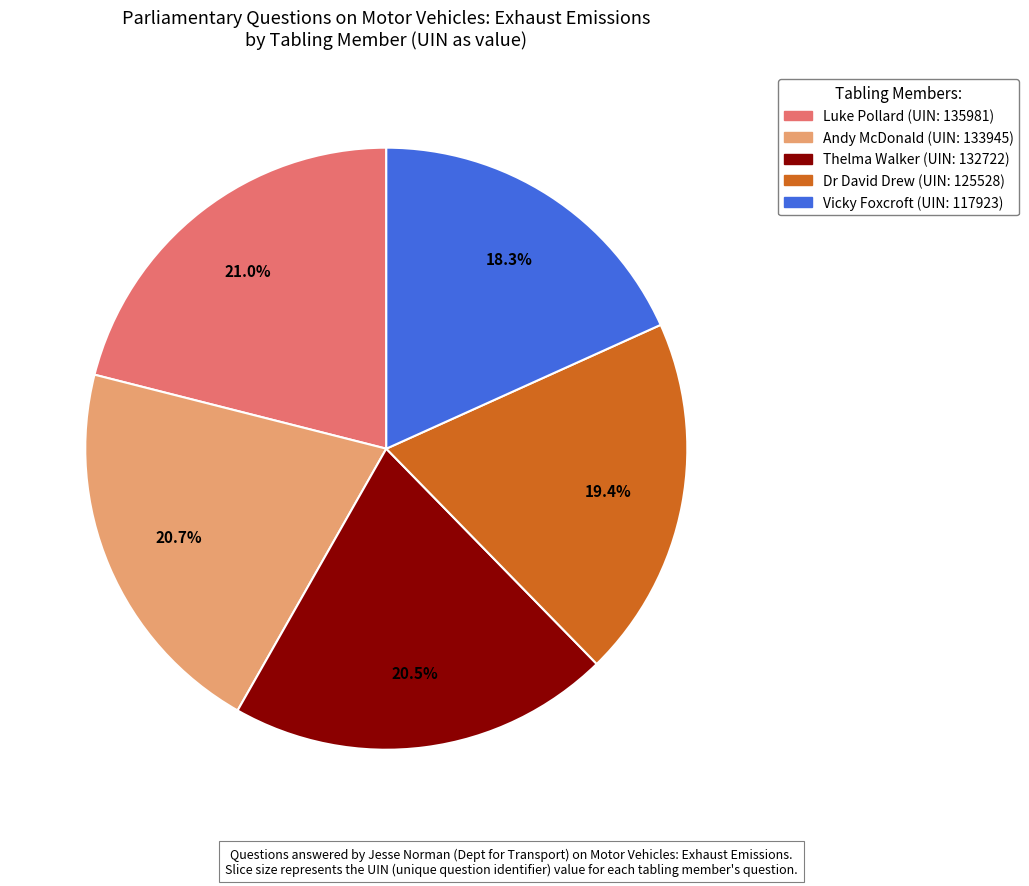

Is there a majority slice in this chart?

No